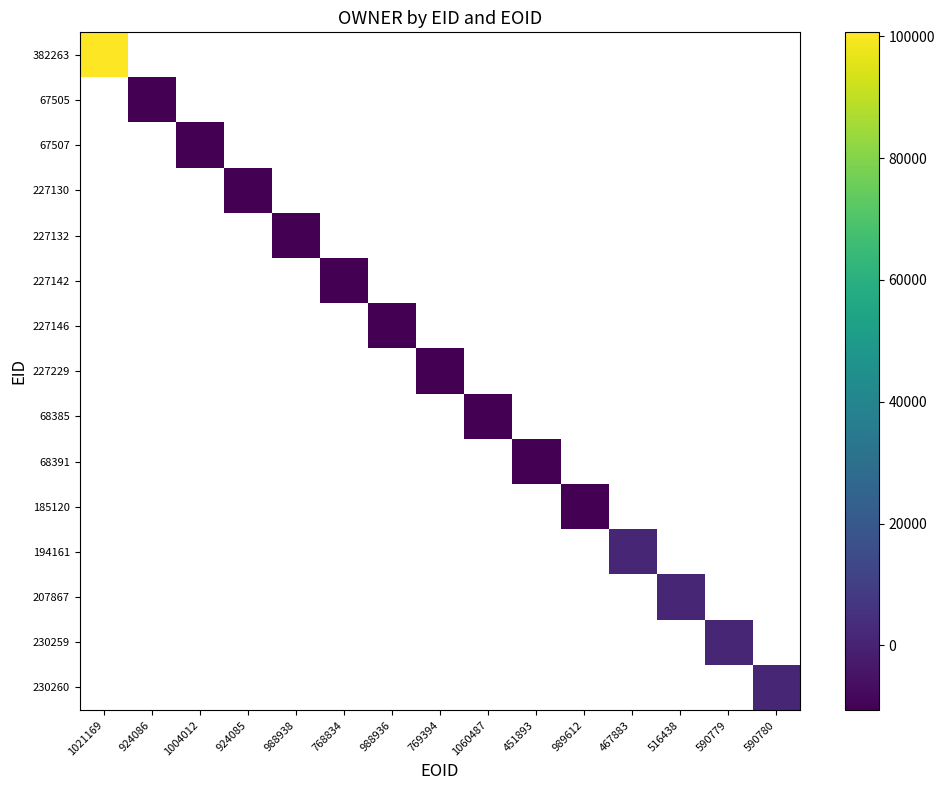

List the labels in order of 227146 value, largest first.

1021169, 924086, 1004012, 924085, 988938, 768834, 988936, 769394, 1060487, 451893, 989612, 467883, 516438, 590779, 590780